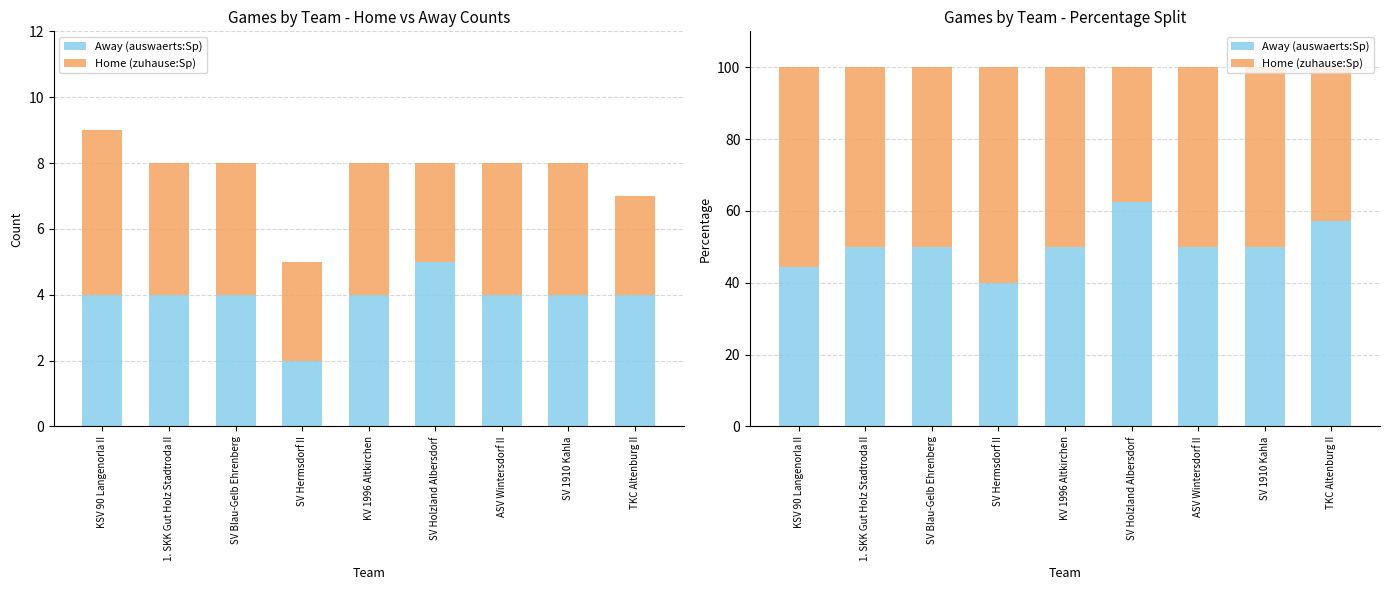

What is the sum of all Away (auswaerts:Sp) values?

454.1